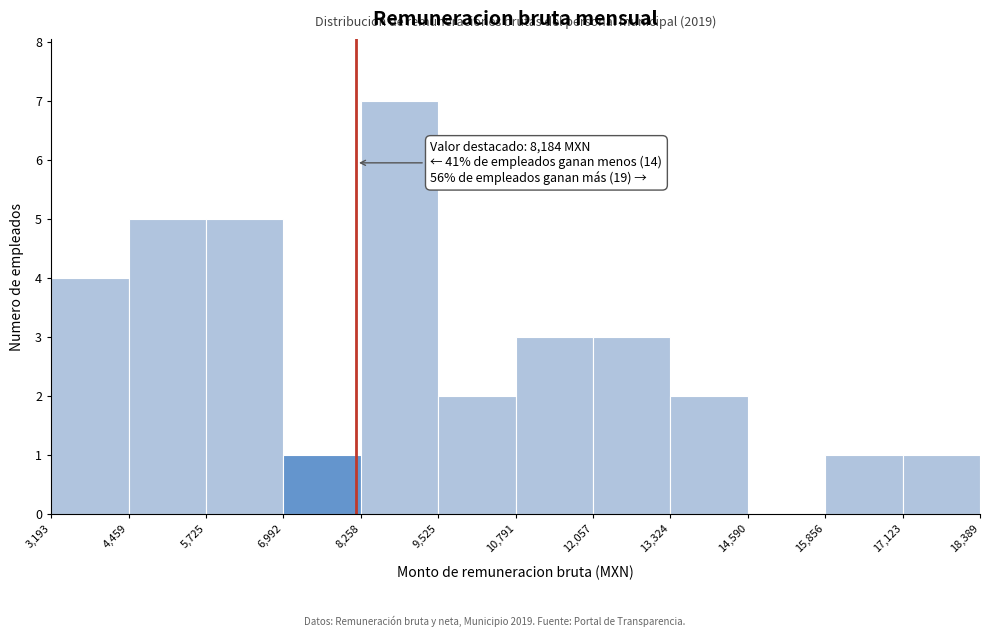

Which range on the x-axis has the tallest bar?

8,258 to 9,525